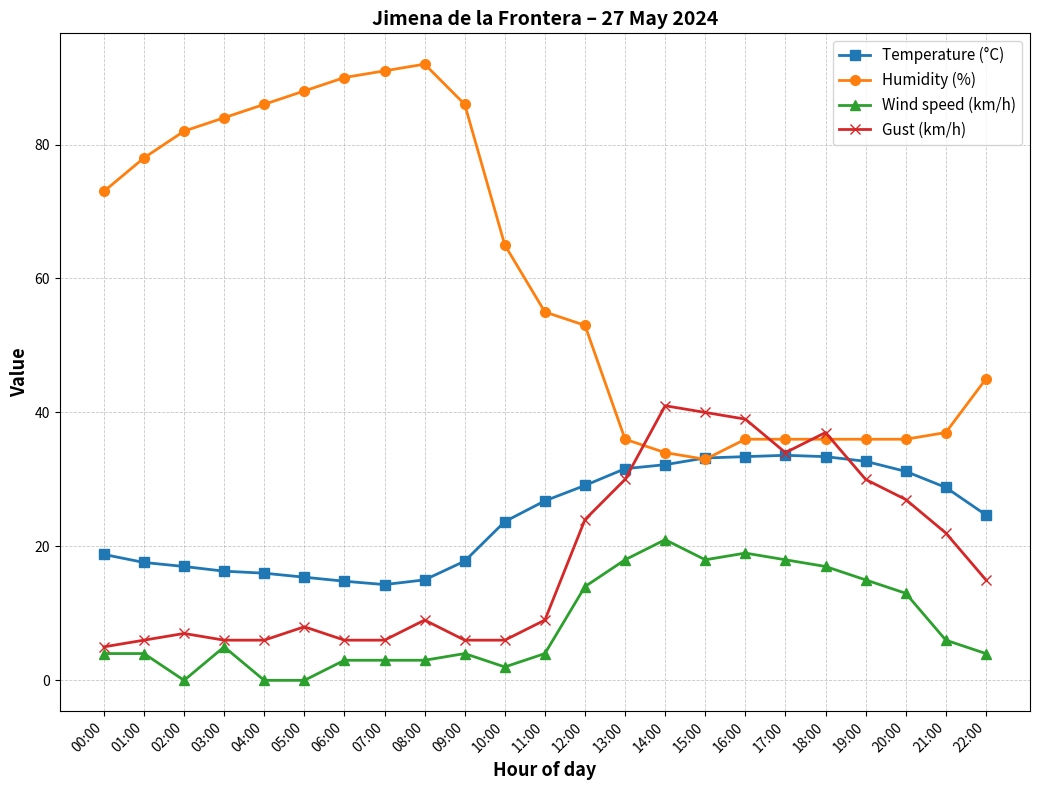

True or false: Wind speed (km/h) and Temperature (°C) cross at least once.

False